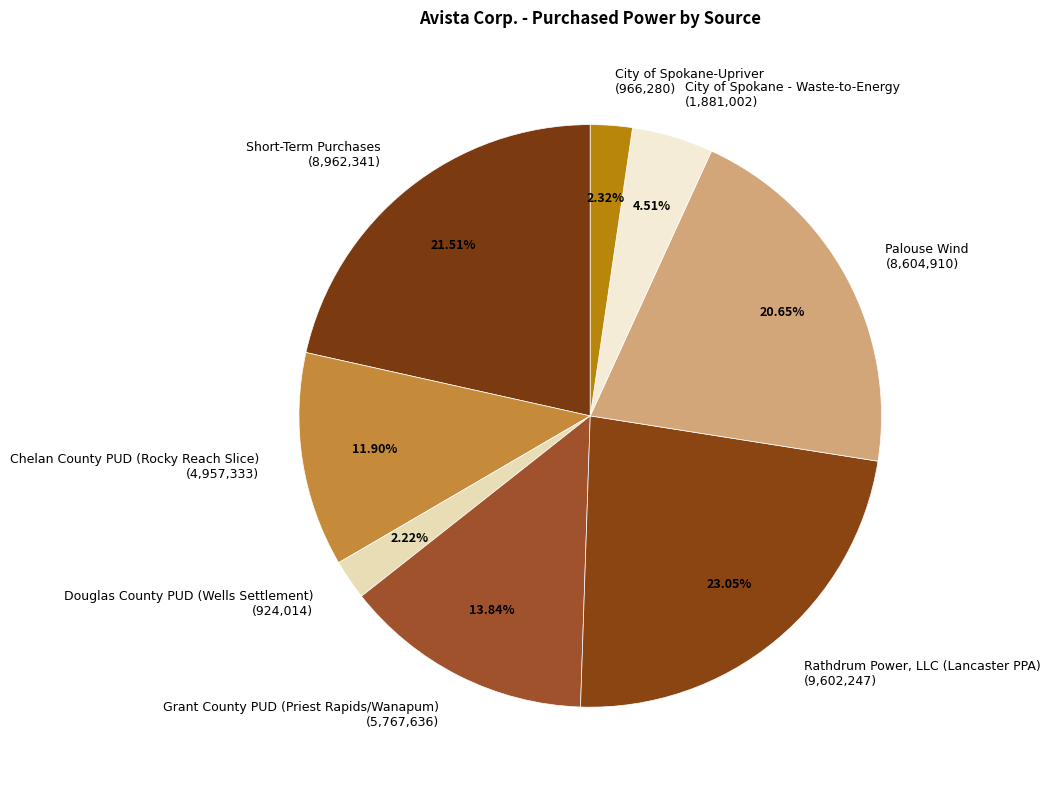

Which category has the biggest portion of the pie?

Rathdrum Power, LLC (Lancaster PPA)